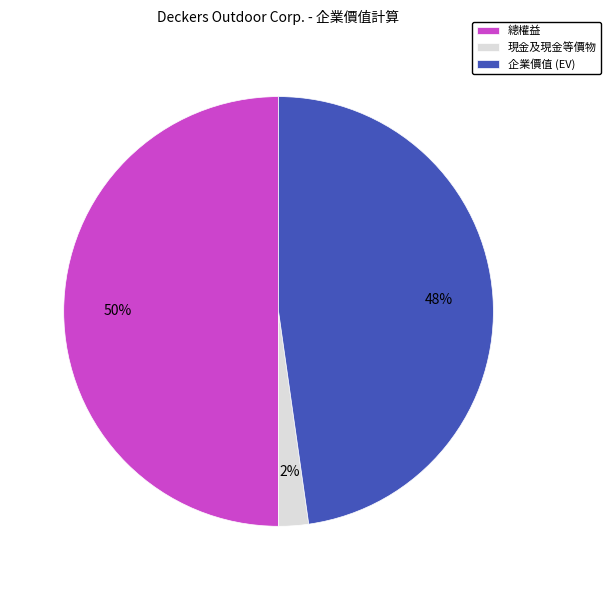

True or false: 總權益 accounts for 39% of the total.

False